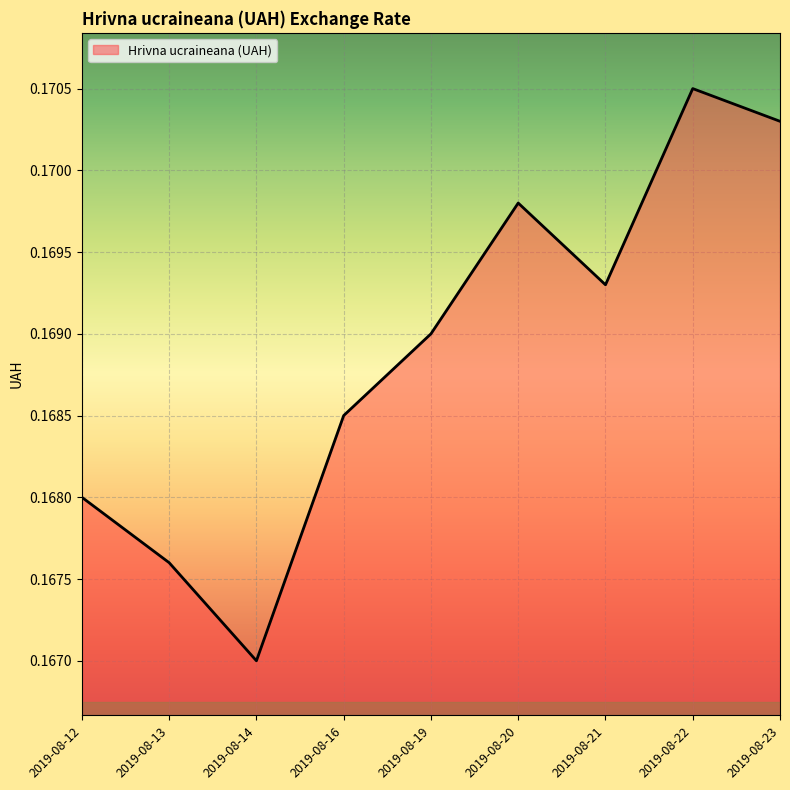

At which category does the chart reach its minimum across all series?

2019-08-14